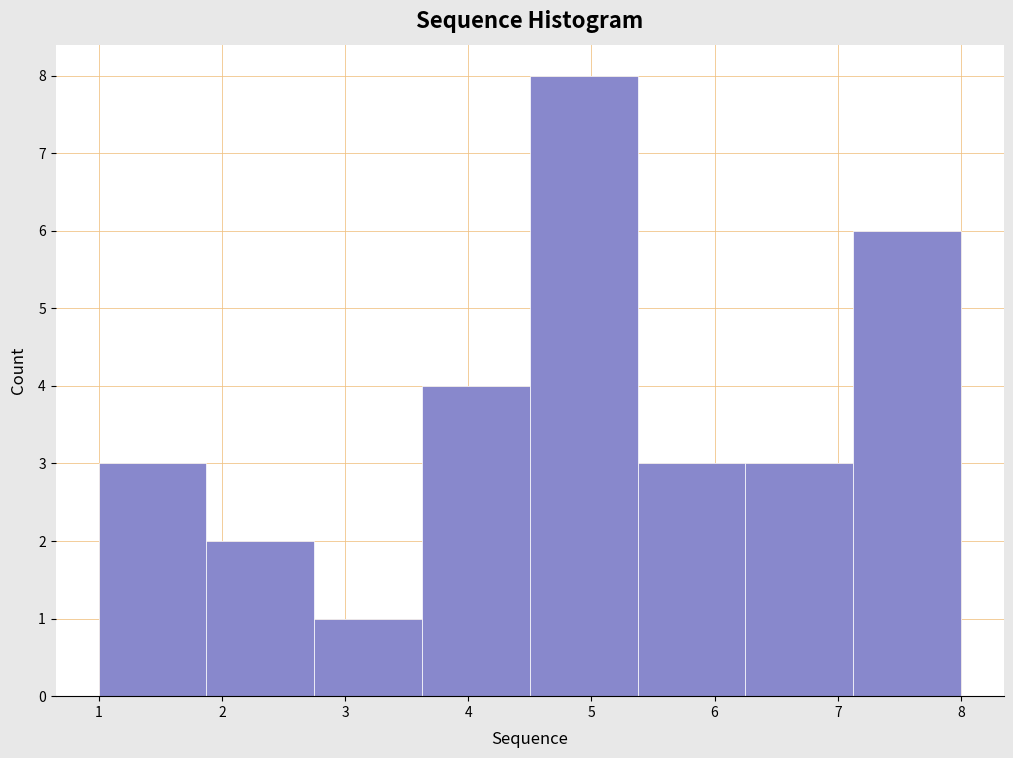

Reading left to right, transcribe this chart: for each bar, give the range it covers on the x-axis and its height. Neither the bar edges nor the heights are printed on the chart, so give them approximately, as read against the axes.

1.0 to 1.9: 3
1.9 to 2.8: 2
2.8 to 3.6: 1
3.6 to 4.5: 4
4.5 to 5.4: 8
5.4 to 6.3: 3
6.3 to 7.1: 3
7.1 to 8.0: 6